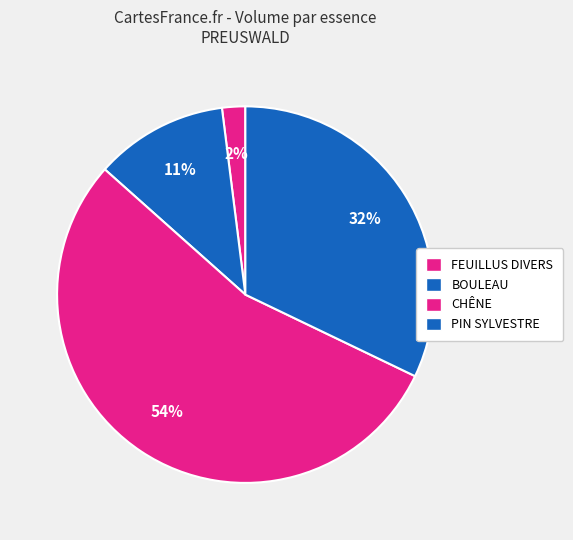

Does any single category account for the majority?

Yes